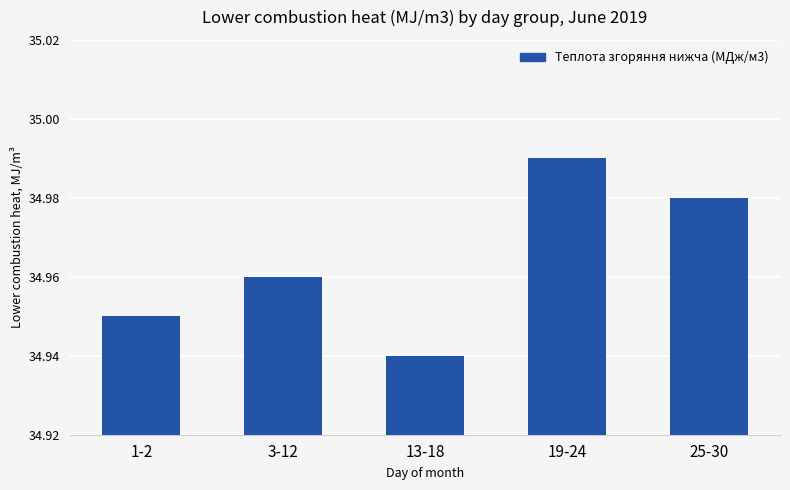

What is the sum of the values at 3-12 and 13-18?

69.9